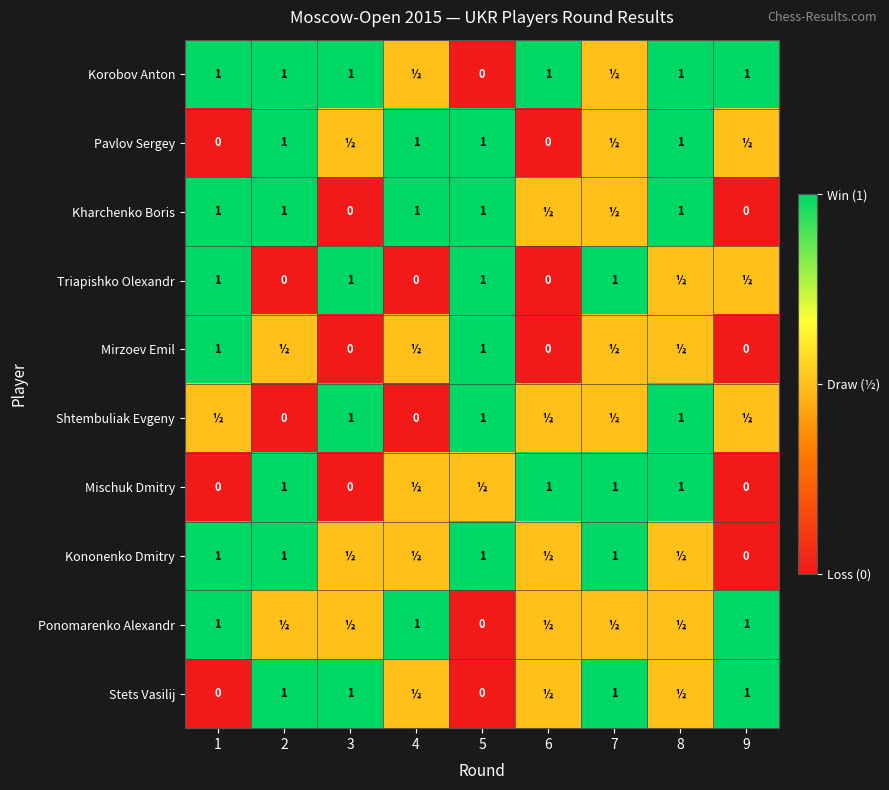

What is the total value across all series at 9?

4.5